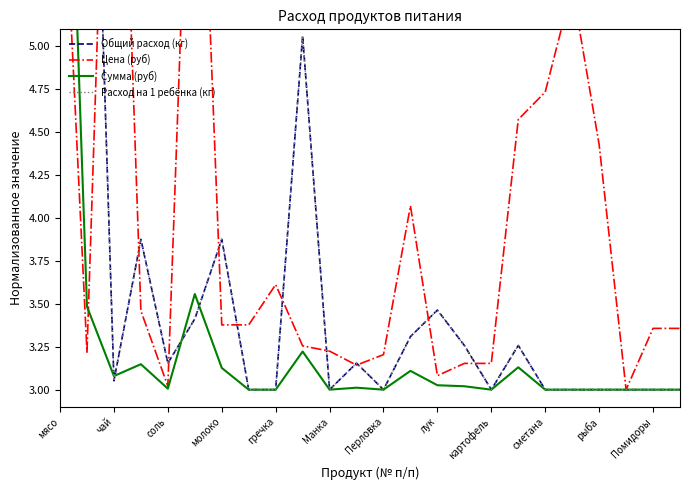

What is the label of the 8th point from the left?

лук